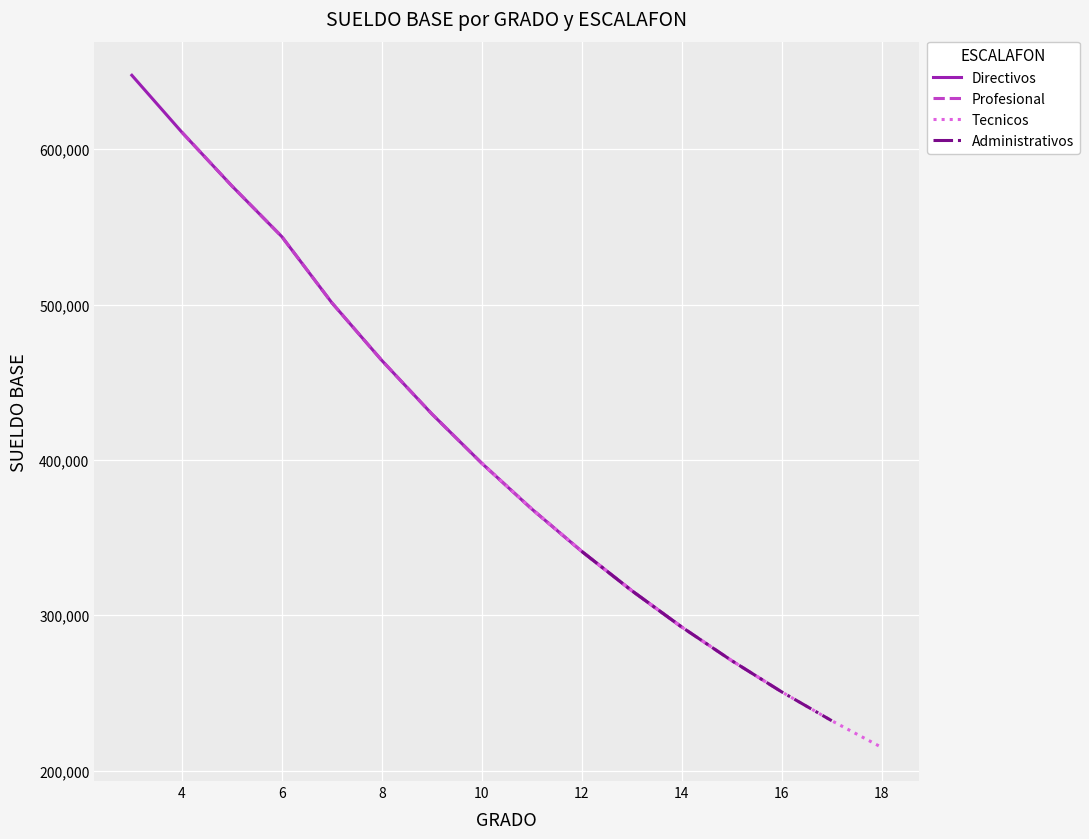

What is the difference between the maximum and minimum values in the Administrativos series?

341109